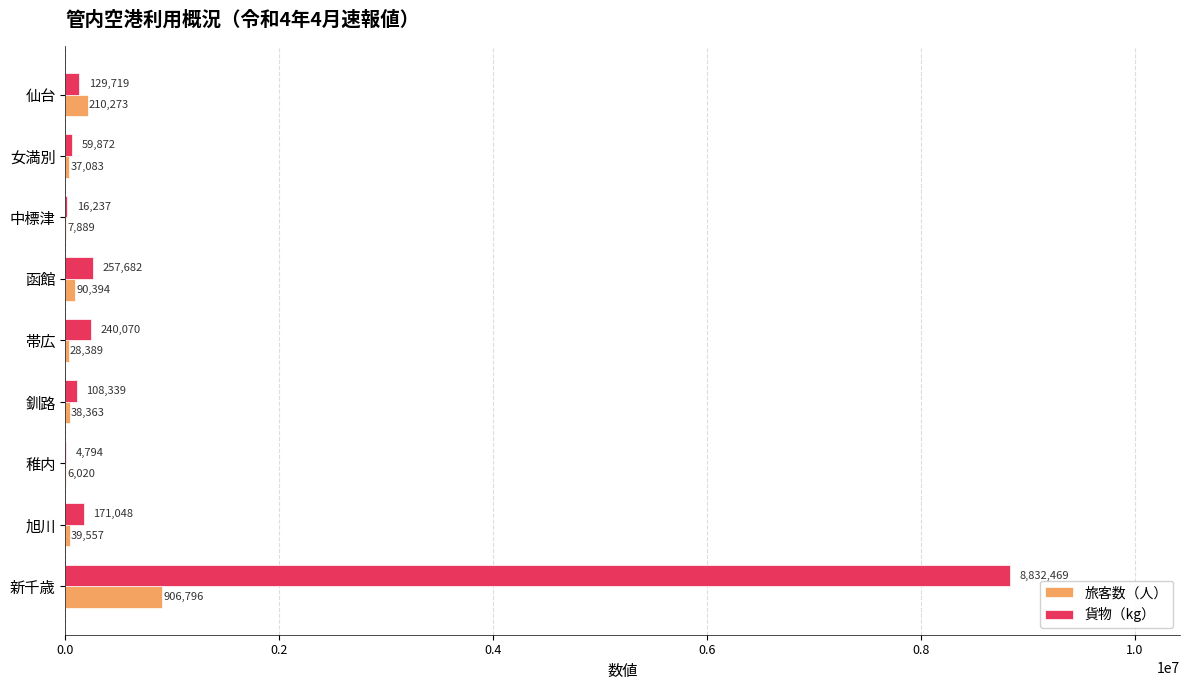

What is the sum of all 旅客数（人） values?

1364764